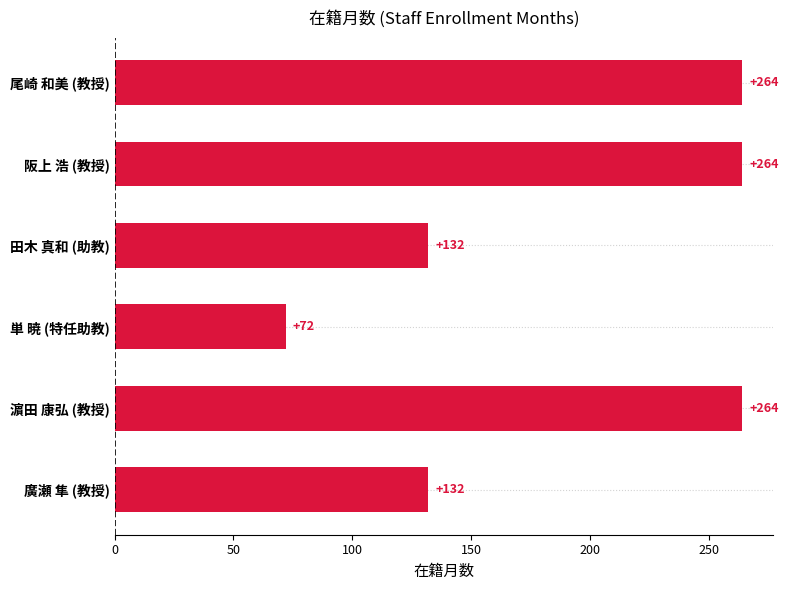

Between 阪上 浩 (教授) and 廣瀬 隼 (教授), which is larger?

阪上 浩 (教授)